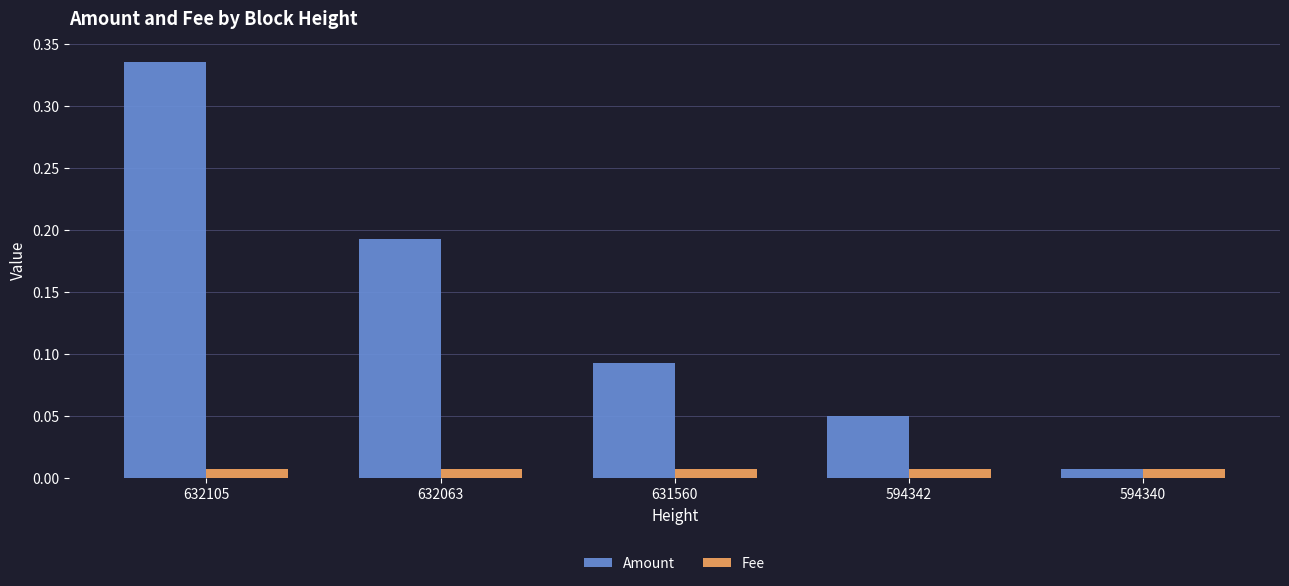

Between 632105 and 631560, which series saw the biggest shift?

Amount